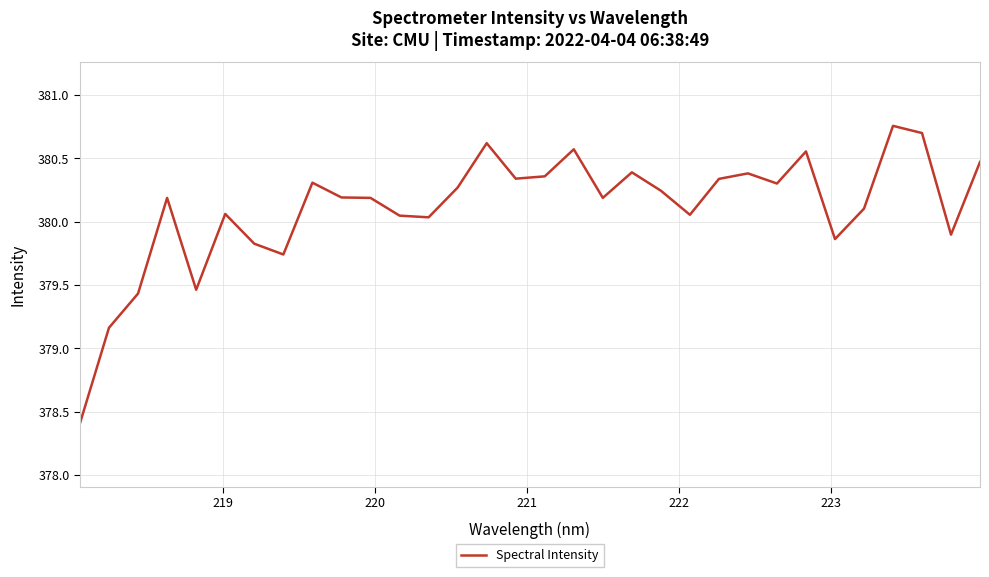

What is the difference between the second highest and minimum values?

2.3